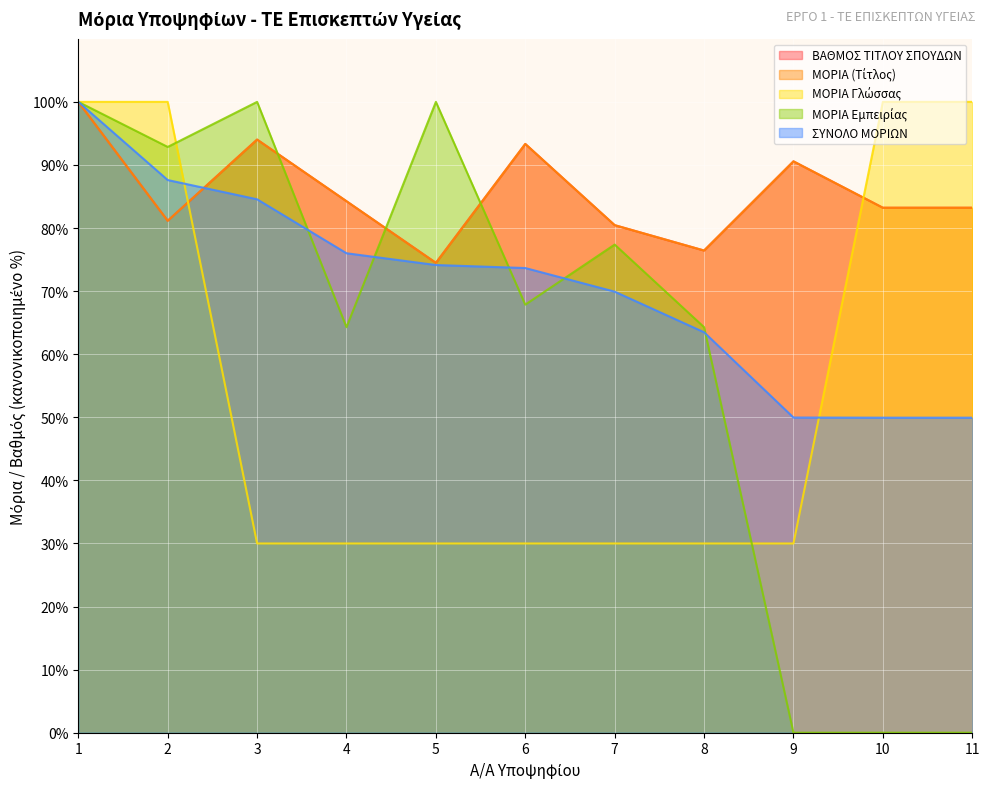

What is the value of the ΜΟΡΙΑ Εμπειρίας point at the 8th from the left?

64.3